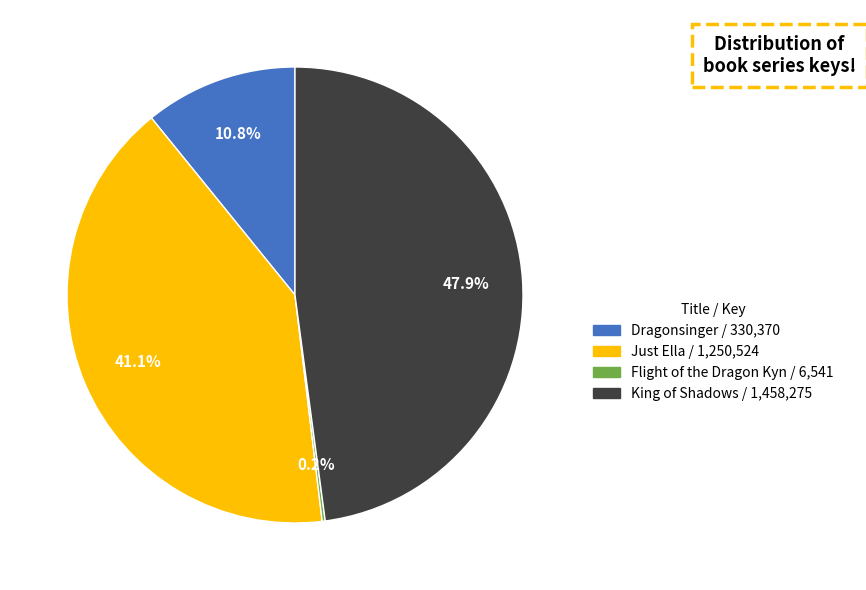

The Just Ella slice represents 34% of the pie. True or false?

False